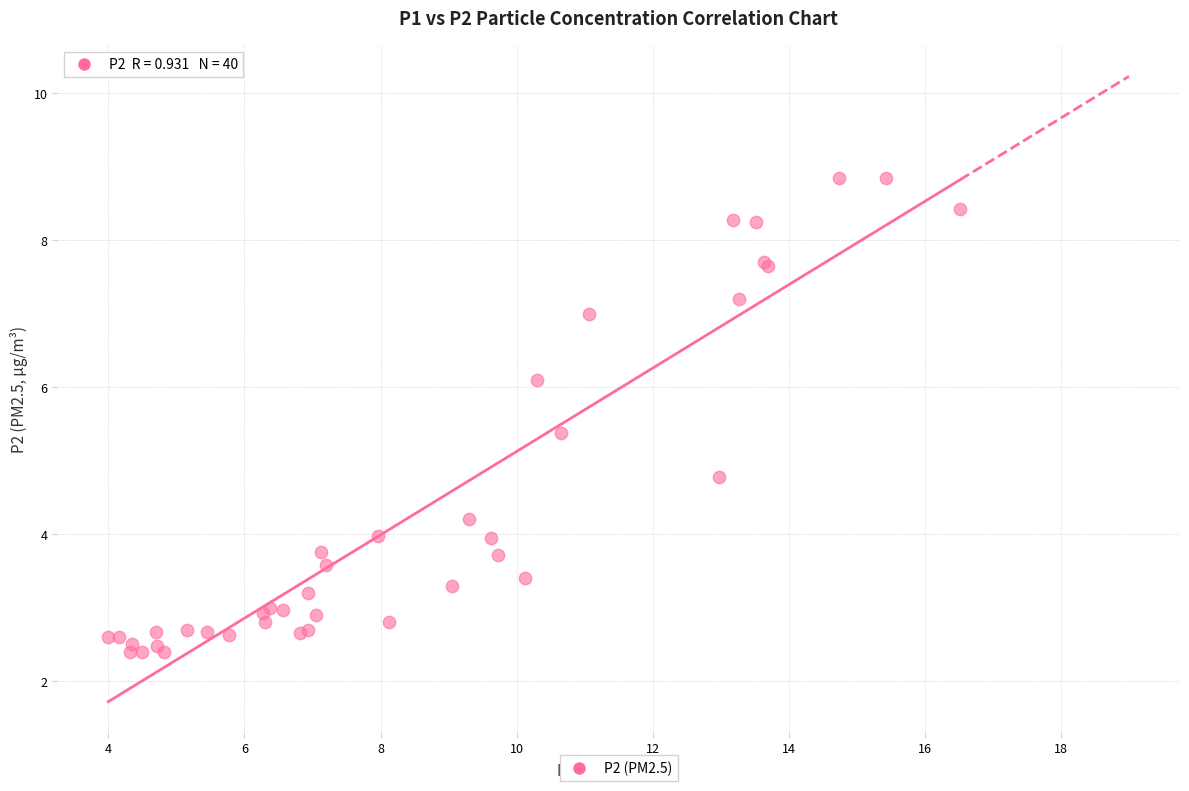

What Y value in the scatter plot is closest to 5?

4.8